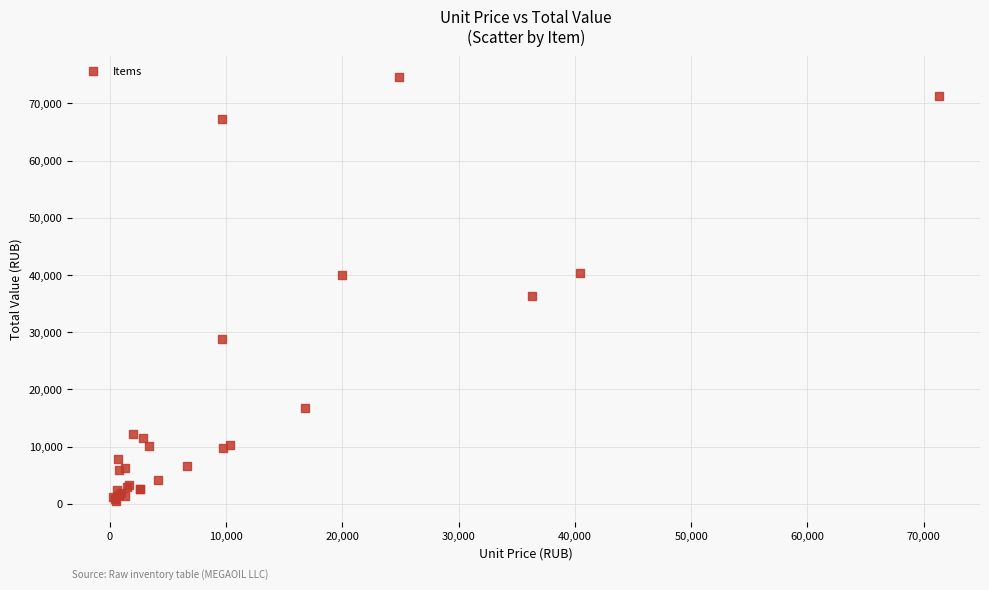

What Y value in the scatter plot is closest to 37541?

36324.9